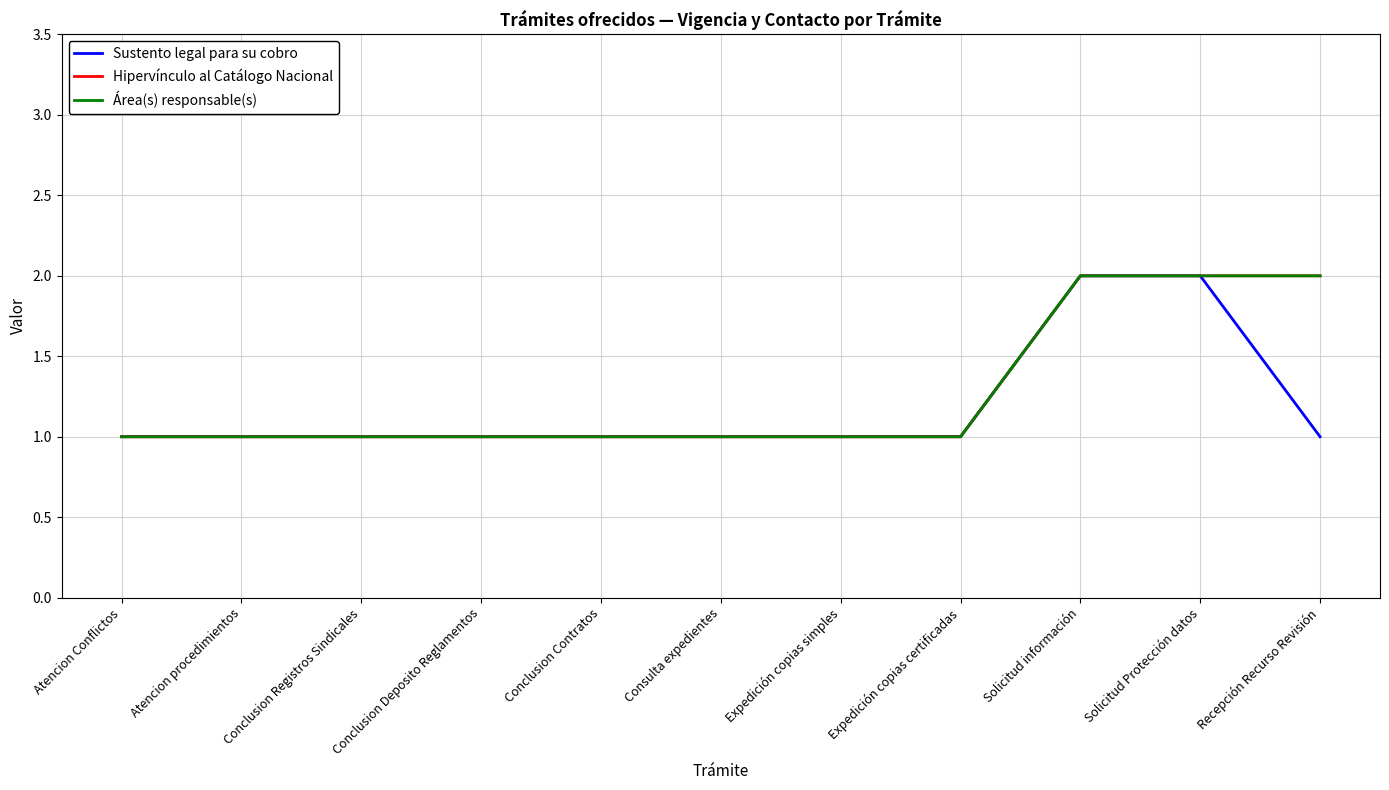

Does the chart display data point markers on the line(s)?

No